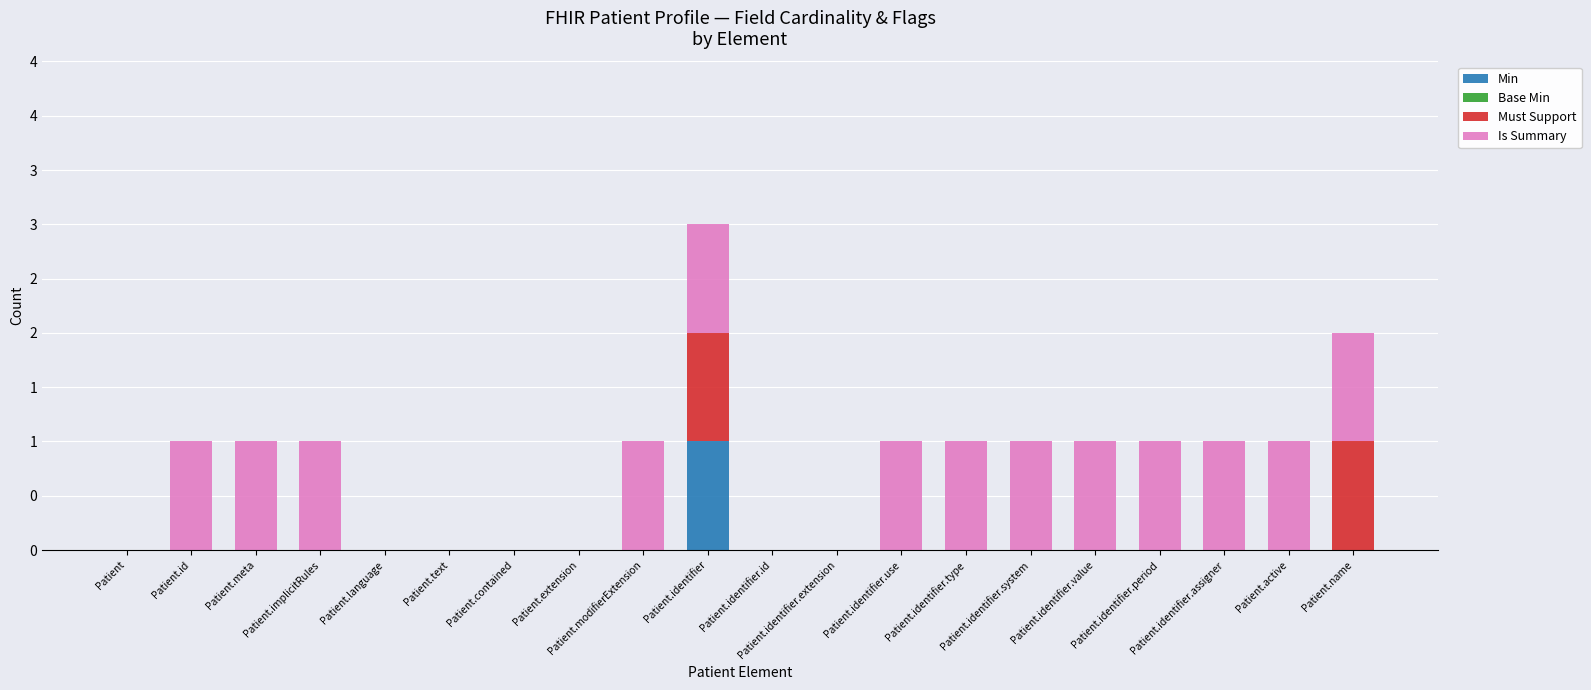

True or false: Must Support has a value of 1 at Patient.language.

False